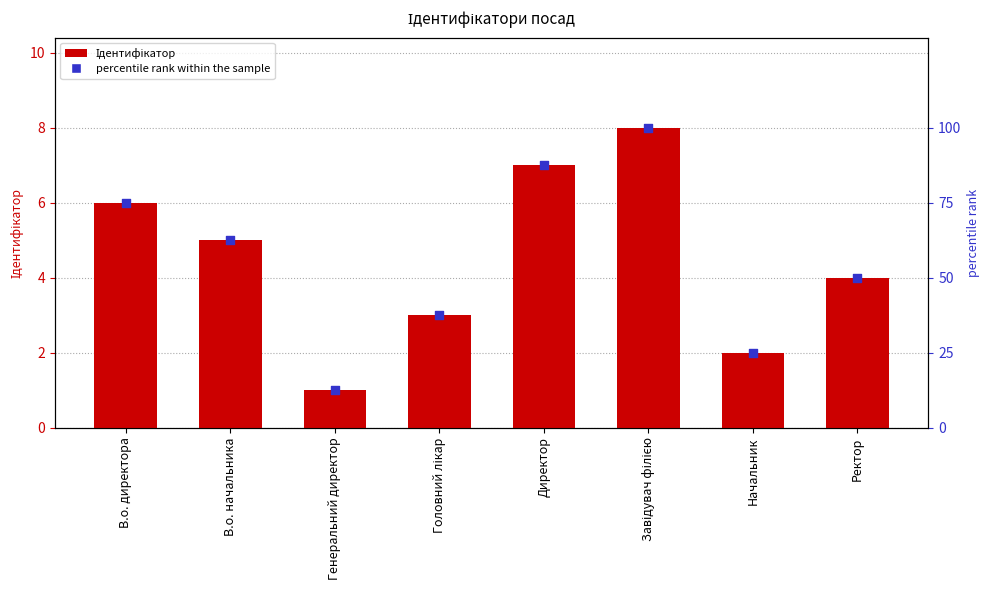

Which series contains the lowest Y value?

Ідентифікатор